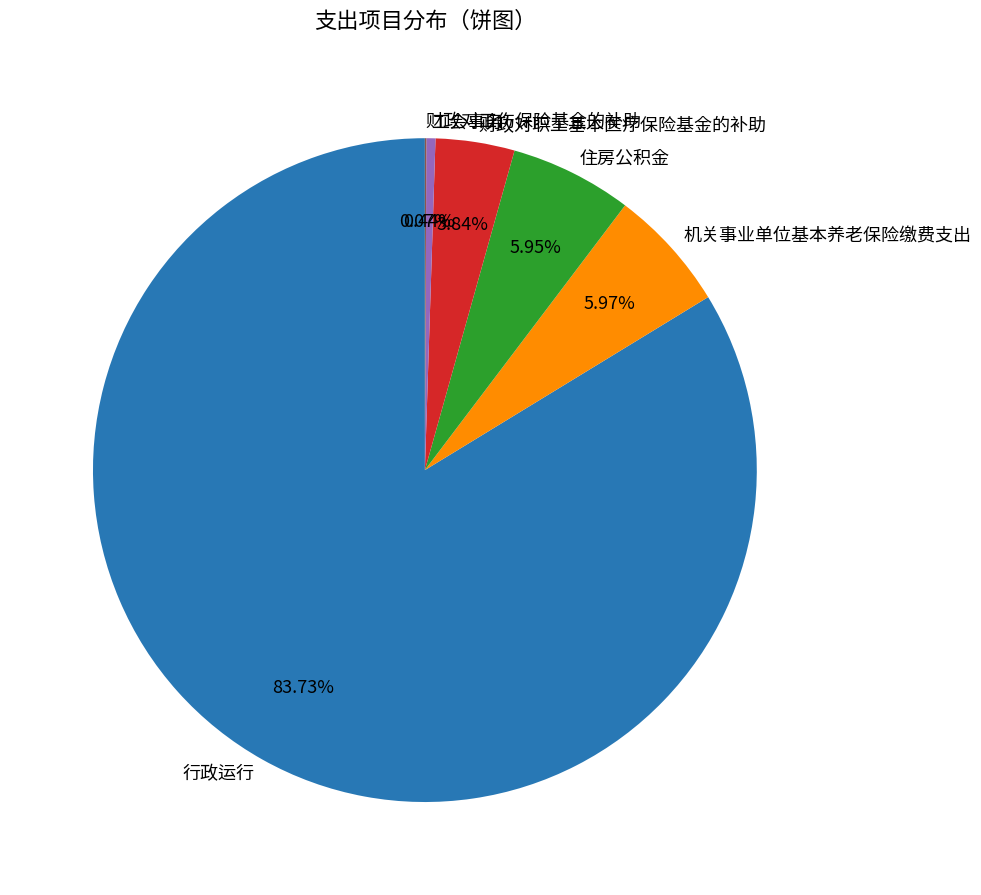

What is the largest slice in the pie chart?

行政运行